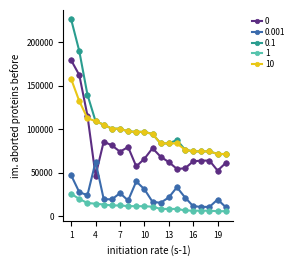

Which series has the largest total across all categories?

0.1